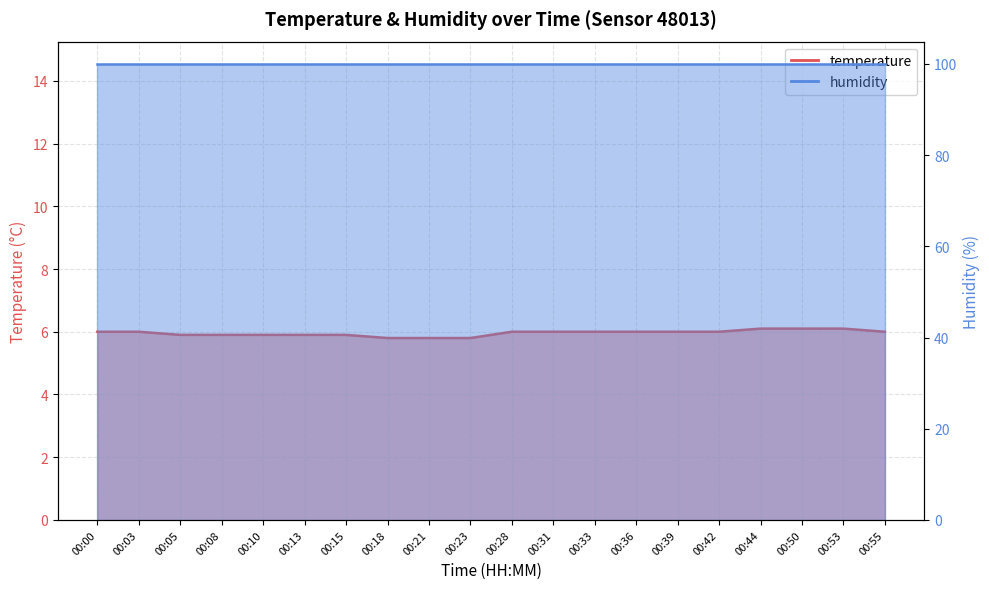

Reading left to right, transcribe all the data shown in this chart.

00:00=6.0	00:03=6.0	00:05=5.9	00:08=5.9	00:10=5.9	00:13=5.9	00:15=5.9	00:18=5.8	00:21=5.8	00:23=5.8	00:28=6.0	00:31=6.0	00:33=6.0	00:36=6.0	00:39=6.0	00:42=6.0	00:44=6.1	00:50=6.1	00:53=6.1	00:55=6.0